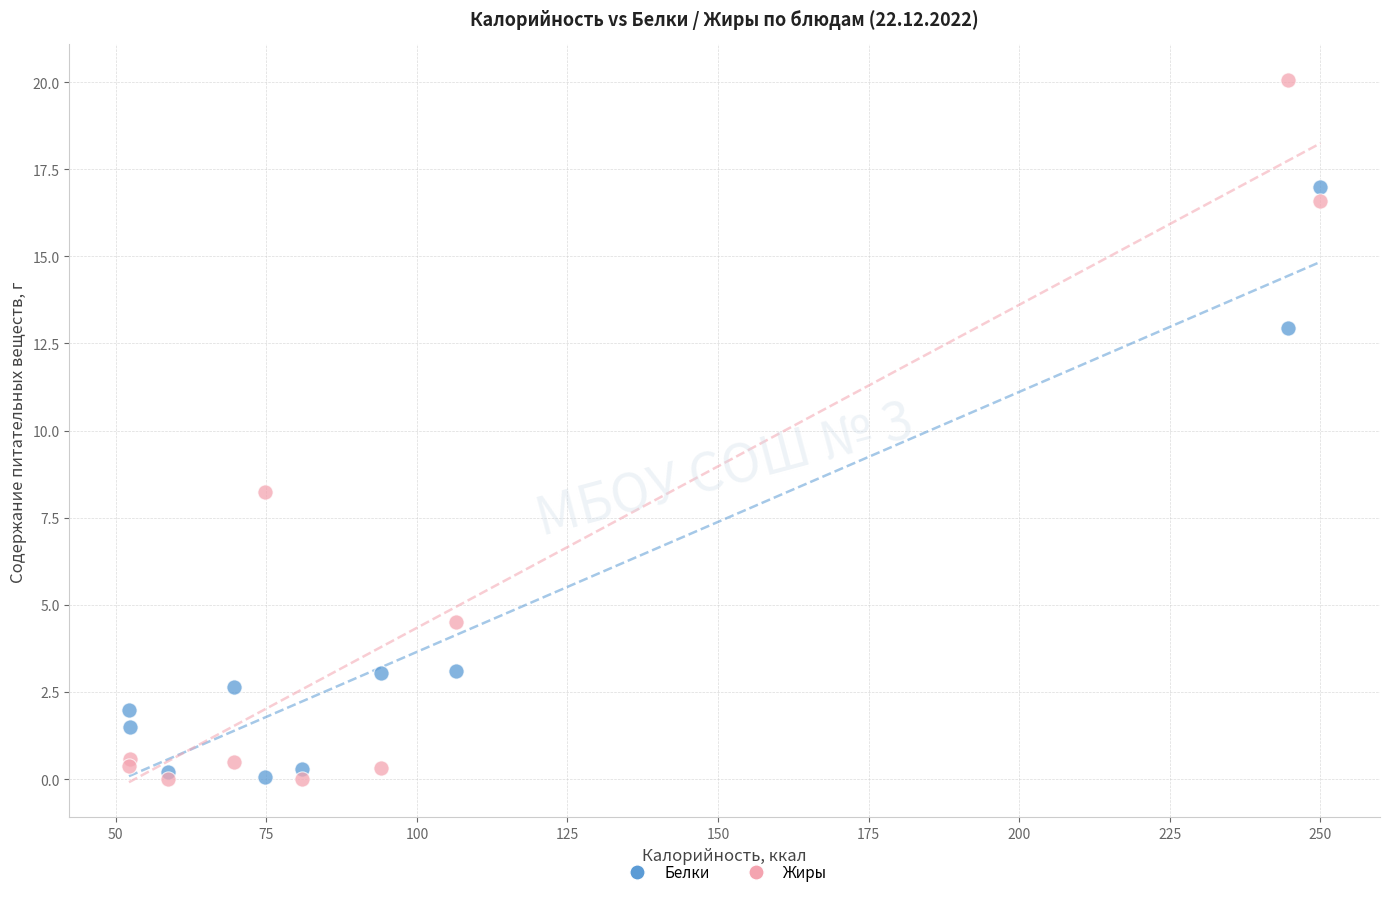

In the Белки series, what Y value is closest to 8?

3.1